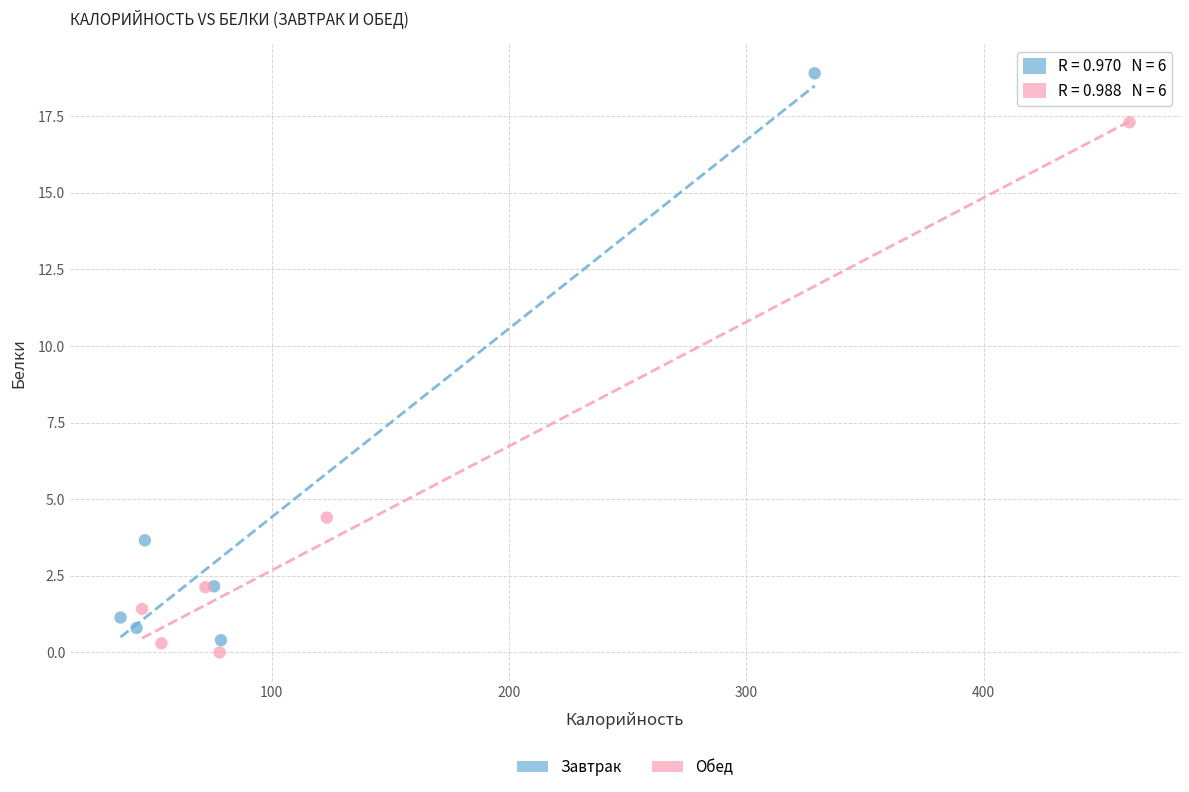

Which series reaches the maximum Y coordinate?

Завтрак